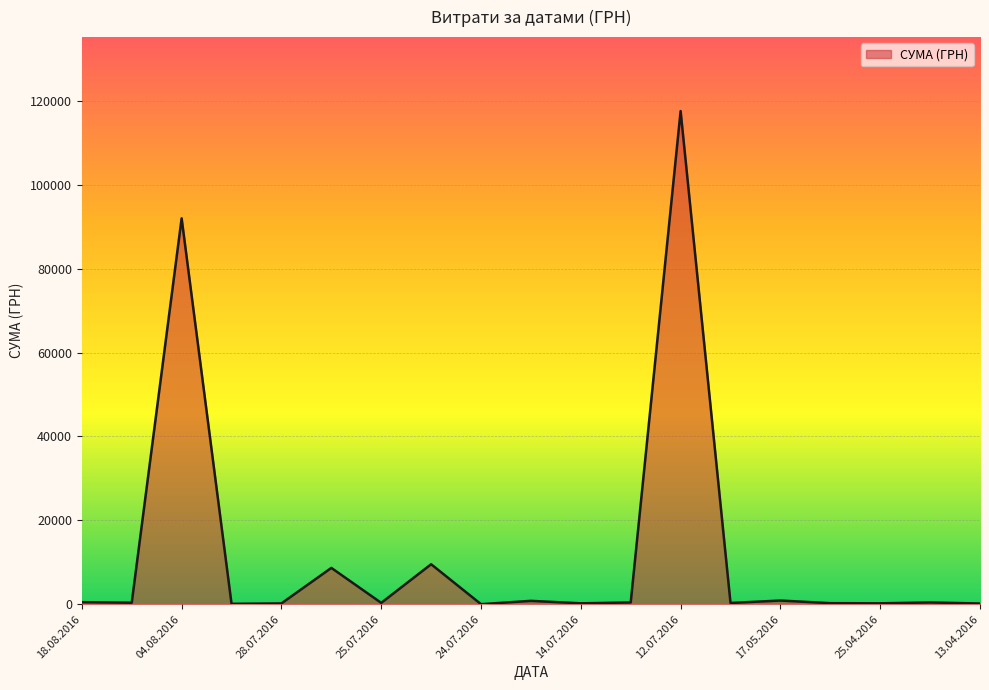

What is the maximum value shown in the chart?

117568.8